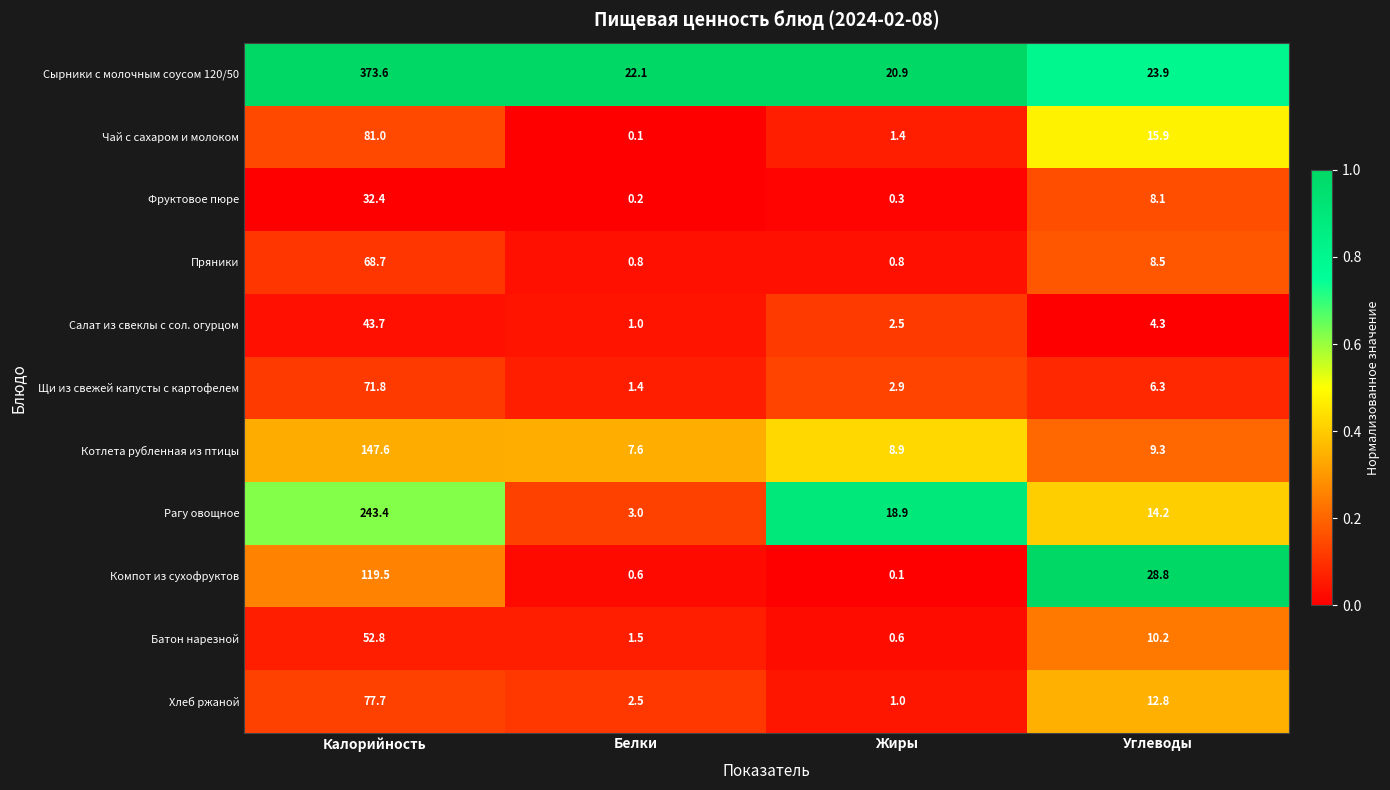

Where is Компот из сухофруктов nearest to the value 59?

Углеводы